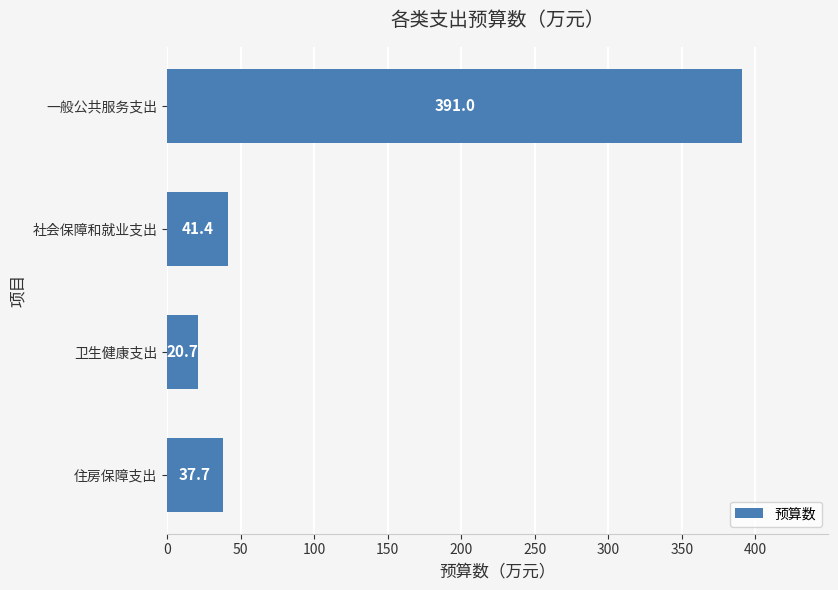

Which category has the highest value across all series?

一般公共服务支出